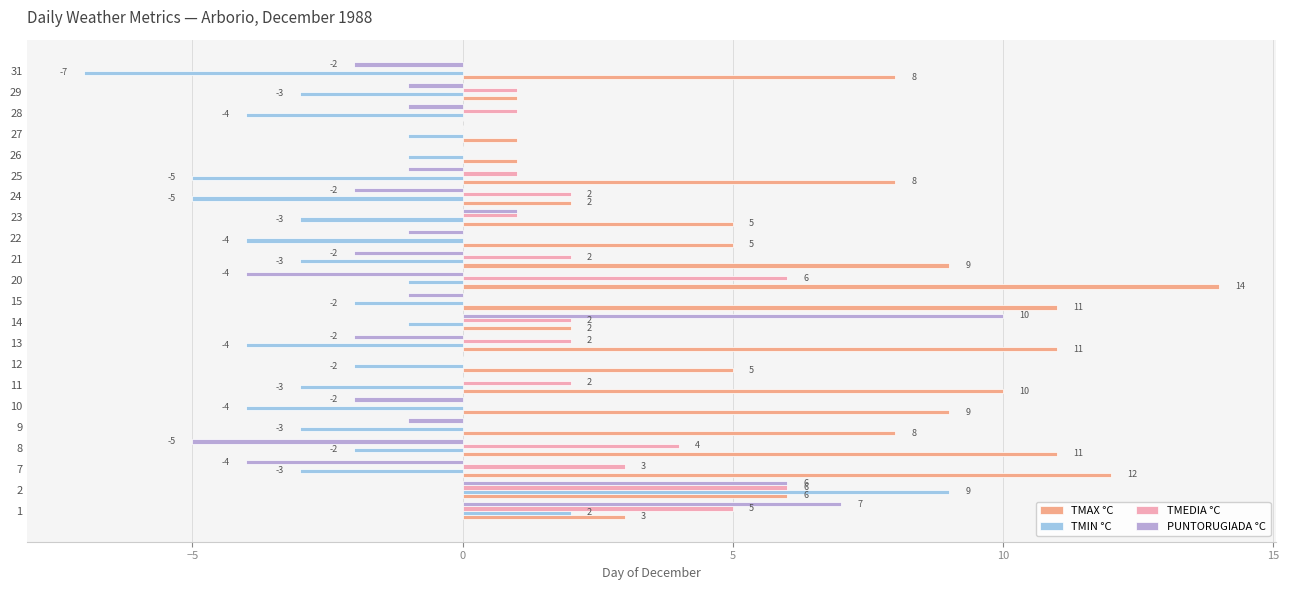

True or false: TMEDIA °C has a value of 4 at 24.

False